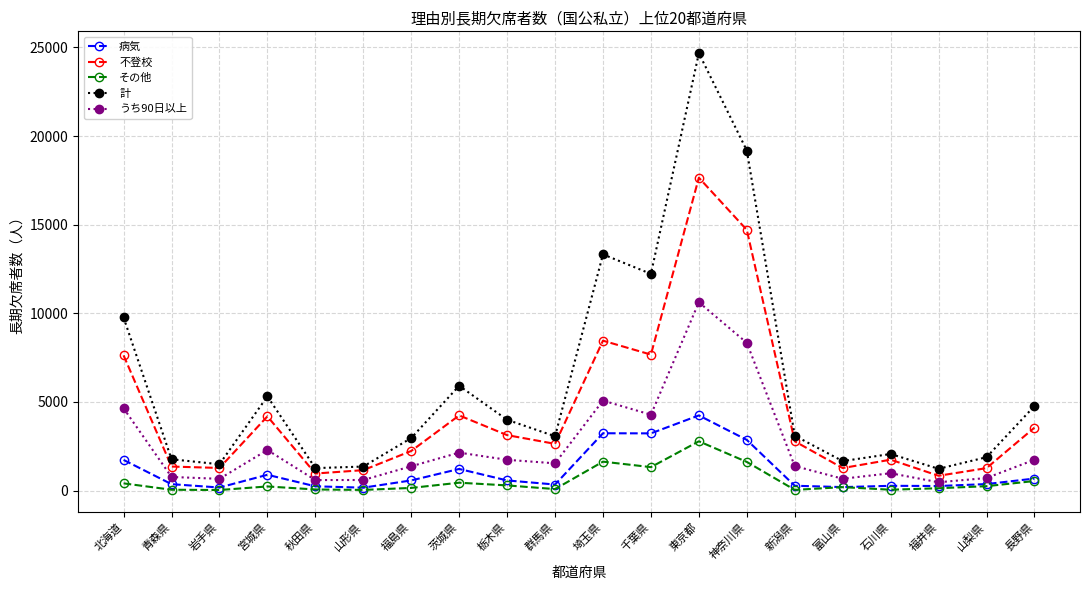

Is this an area chart (filled region under the line)?

No